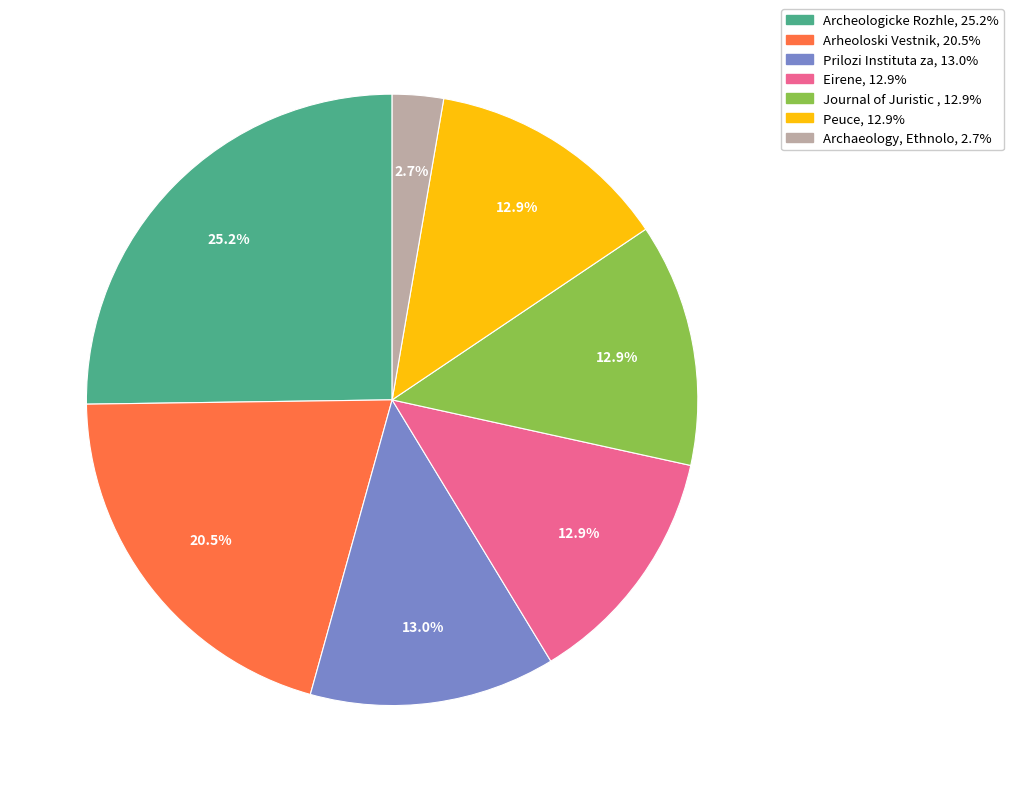

Does any single category account for the majority?

No